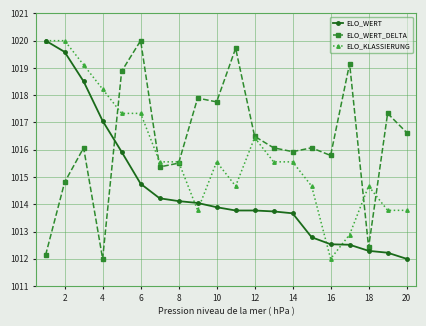

True or false: ELO_KLASSIERUNG has more than 0 interior local peaks.

True